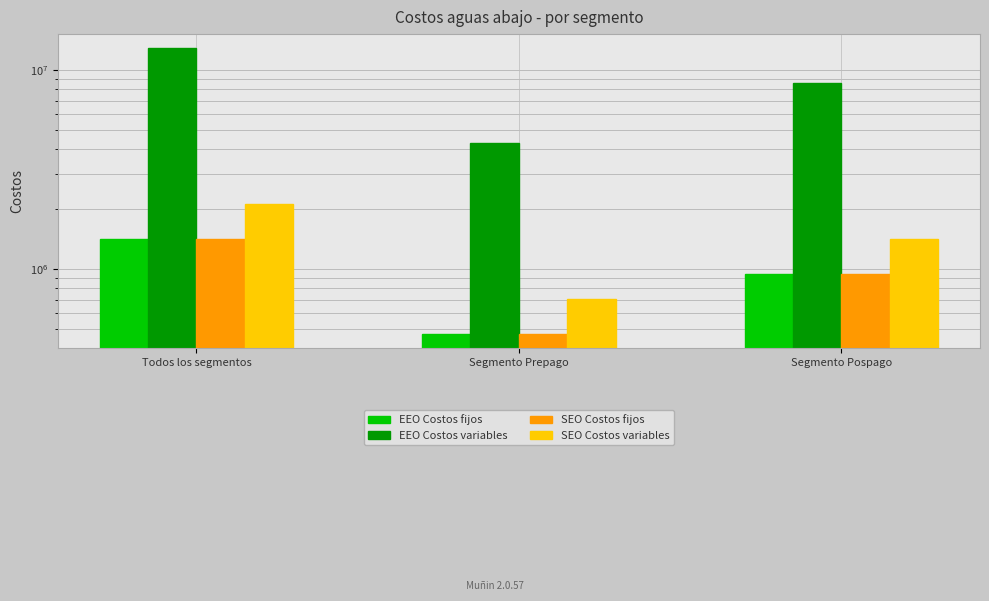

Reading left to right, extract all data points from this chart.

EEO Costos fijos: 1424000.0	474666.7	949333.3
EEO Costos variables: 12816000.0	4272000.0	8544000.0
SEO Costos fijos: 1424000.0	474666.7	949333.3
SEO Costos variables: 2135091.4	711697.1	1423394.3